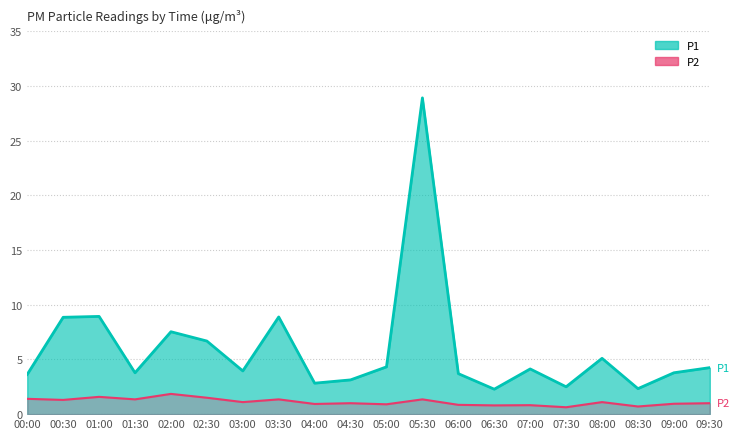

Reading left to right, transcribe all the data shown in this chart.

P1: 3.6	8.8	8.9	3.8	7.5	6.7	4.0	8.9	2.8	3.1	4.3	28.9	3.7	2.3	4.1	2.5	5.1	2.3	3.8	4.2
P2: 1.4	1.3	1.6	1.4	1.9	1.5	1.1	1.4	0.9	1.0	0.9	1.4	0.8	0.8	0.8	0.6	1.1	0.7	0.9	1.0